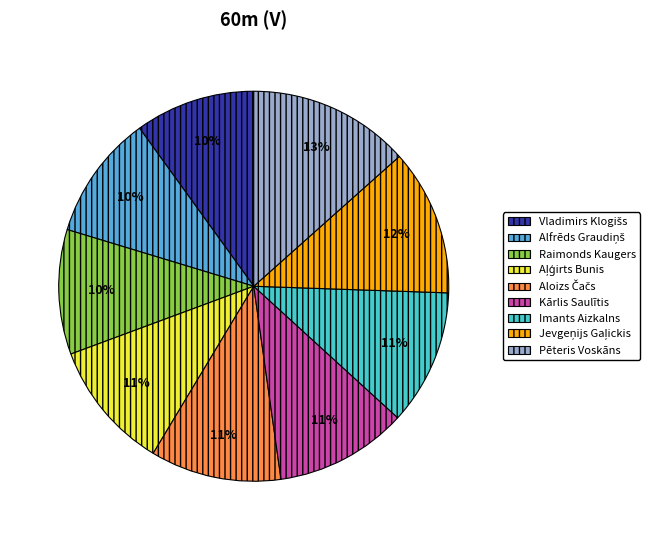

What is the largest slice in the pie chart?

Pēteris Voskāns